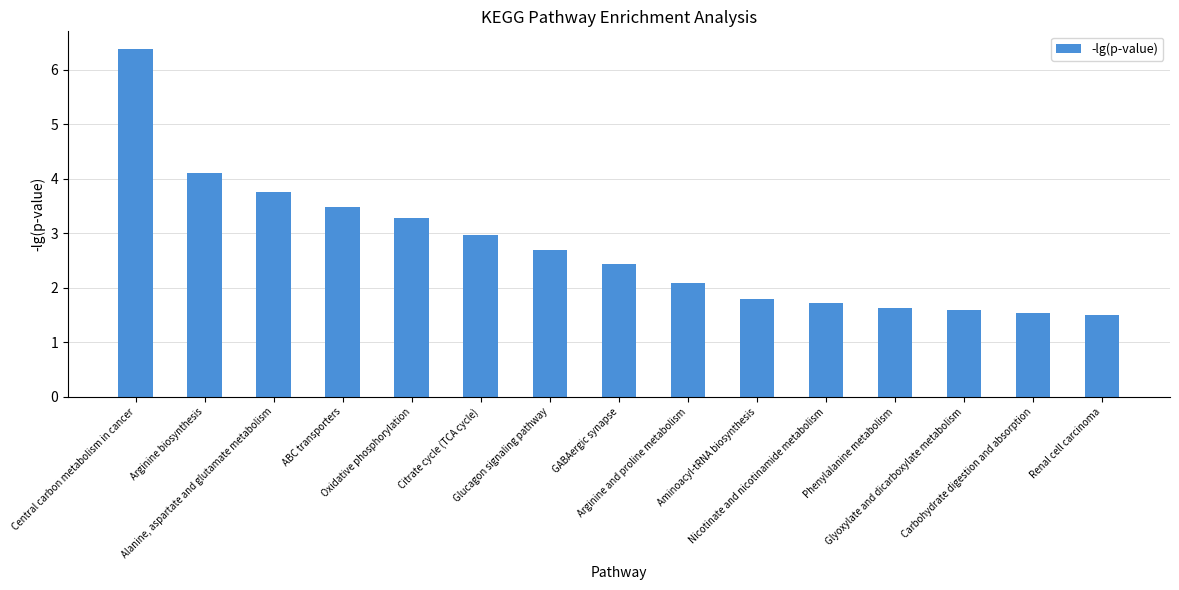

How many bars are there in total?

15